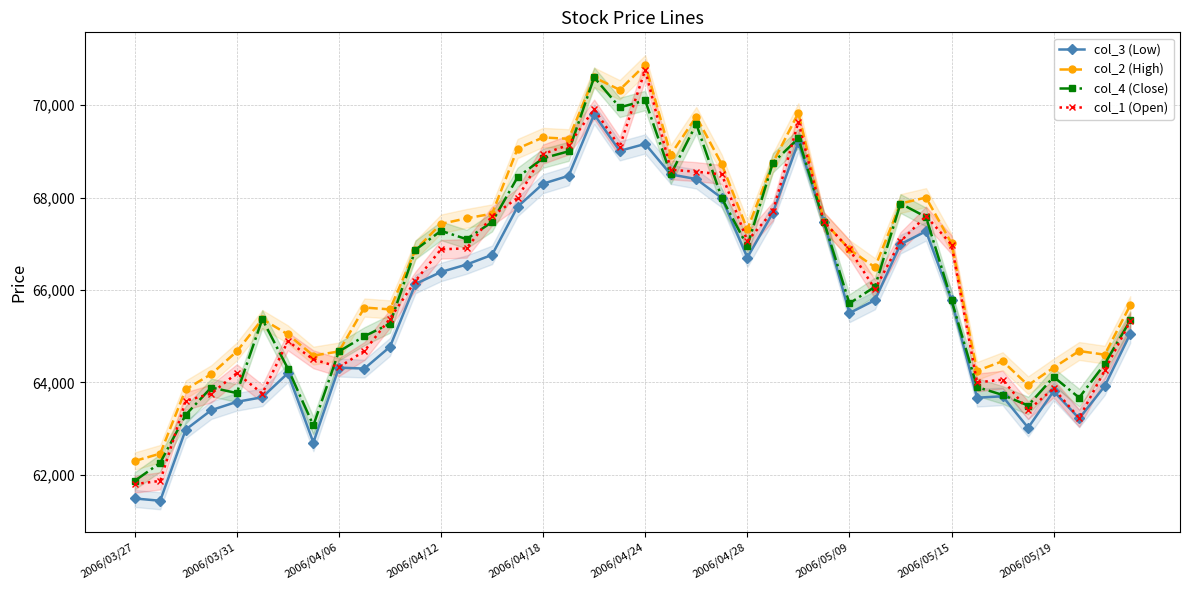

True or false: col_3 (Low) has more than 2 interior local peaks.

True